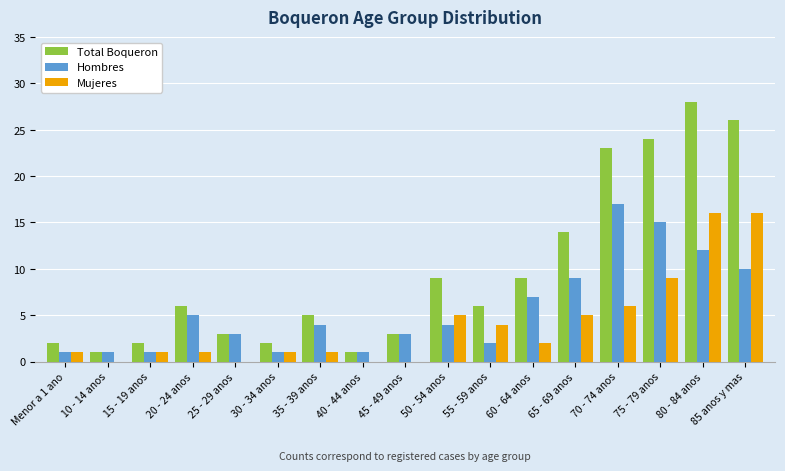

What is the sum of all Hombres values?

96